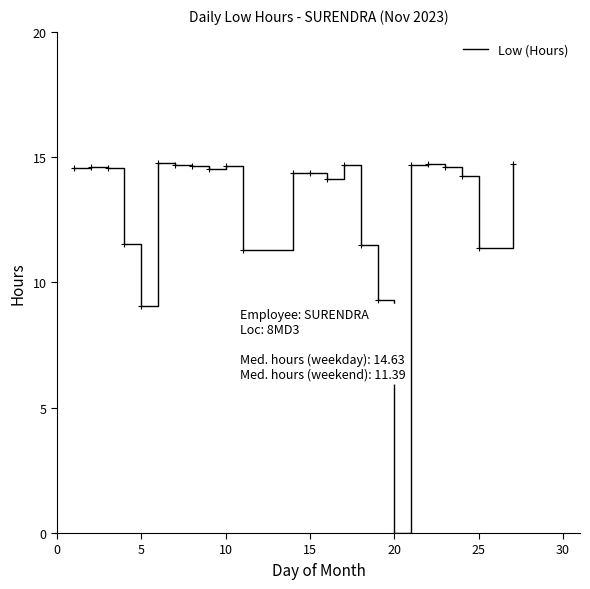

What is the difference between the maximum and minimum values?

14.8